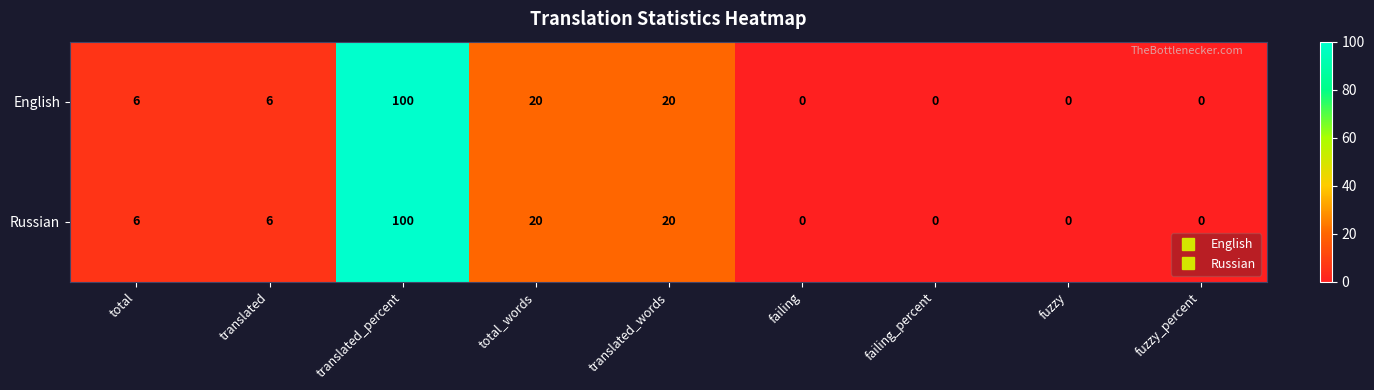

How many data points in English are less than 6?

4